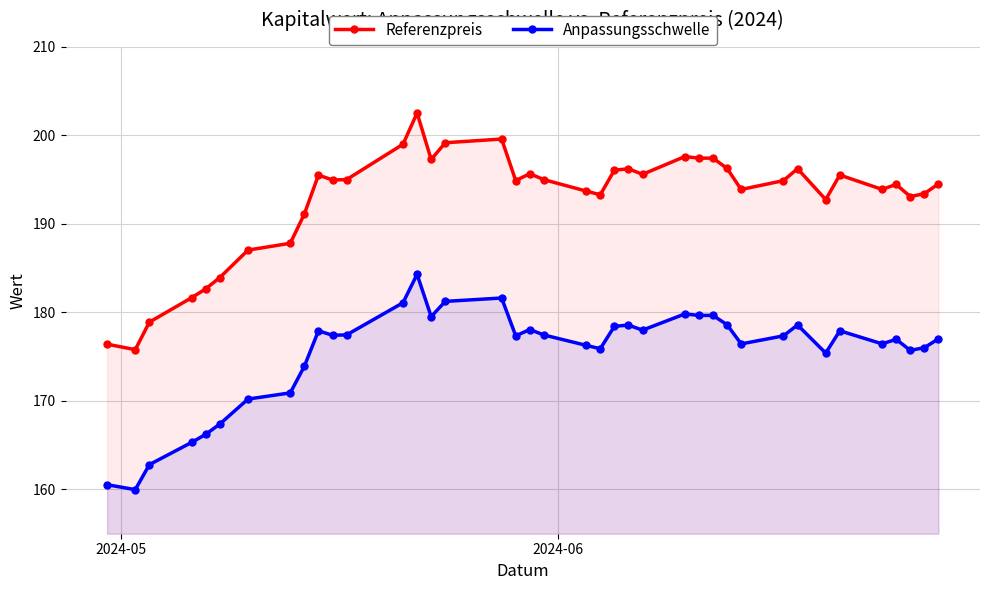

List the series in order of their overall mean, lowest first.

Anpassungsschwelle, Referenzpreis